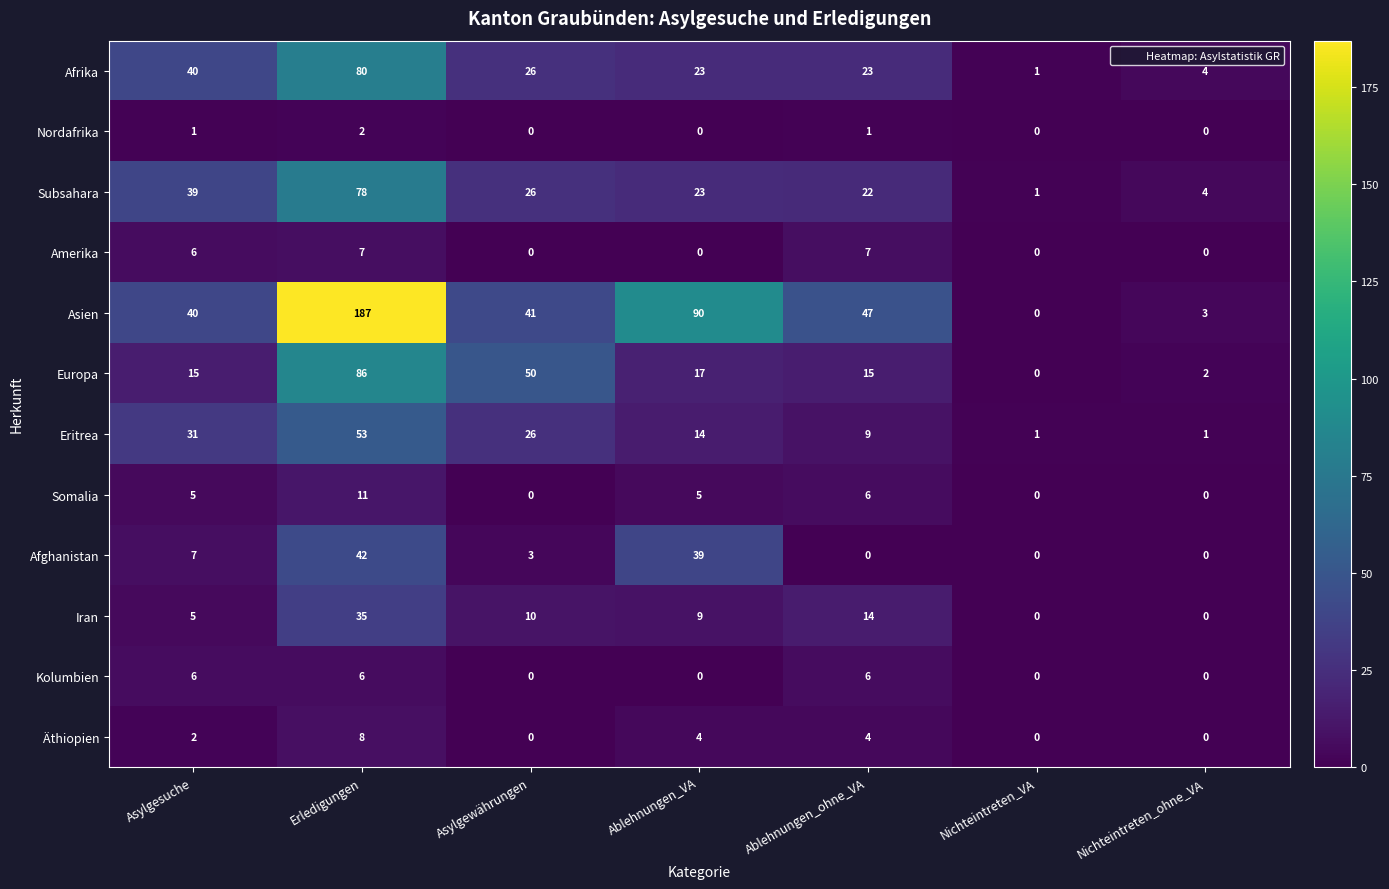

What is the sum of all Äthiopien values?

18